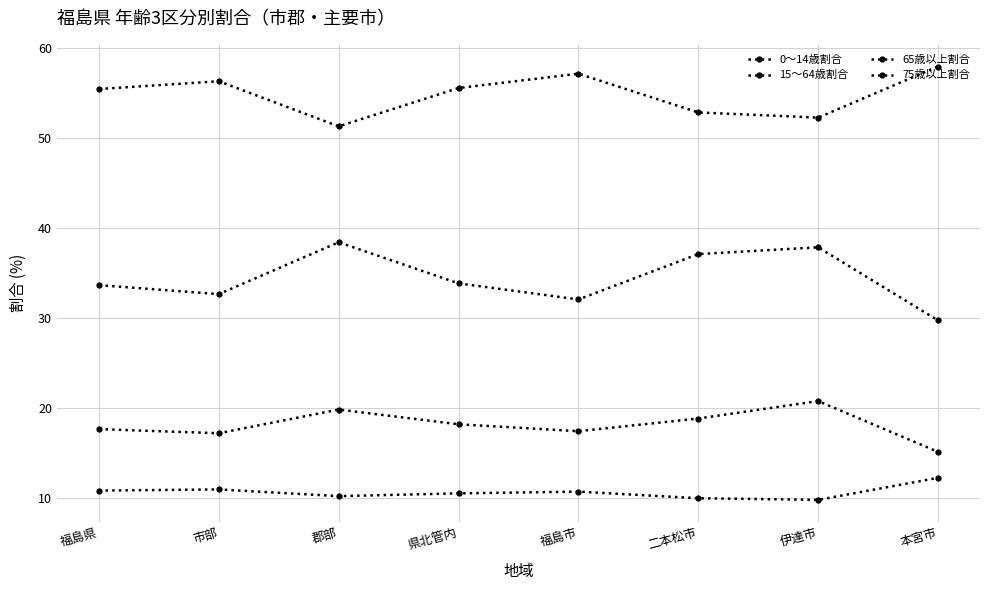

Which series has the widest spread of values?

65歳以上割合